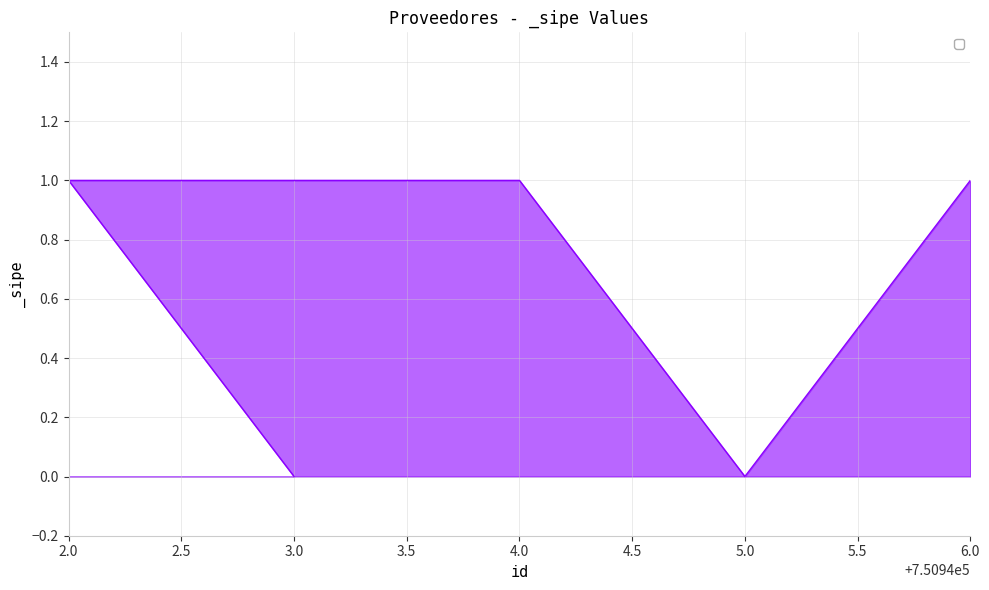

Where is the first local minimum?

5.0